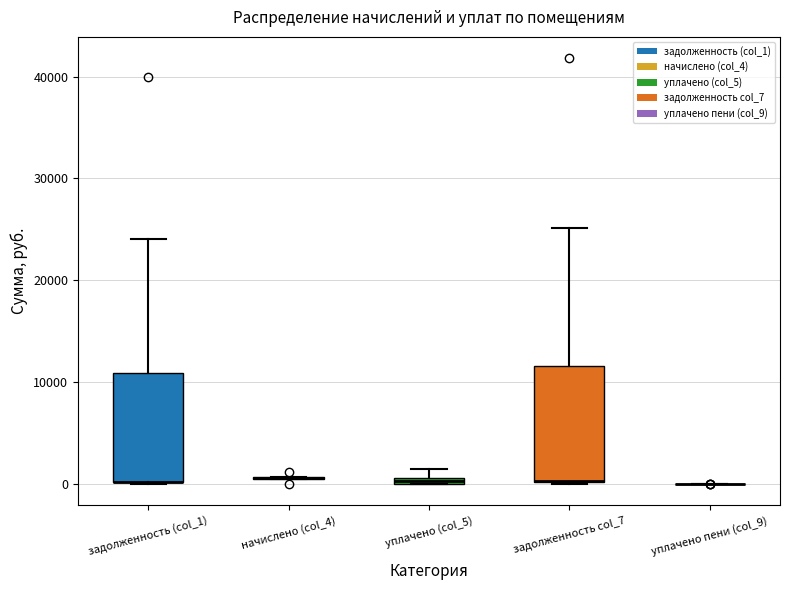

Where is the lower edge of the box for задолженность col_7 on the y-axis? The values are not printed on the chart, so give them approximately, as read against the axis.

0